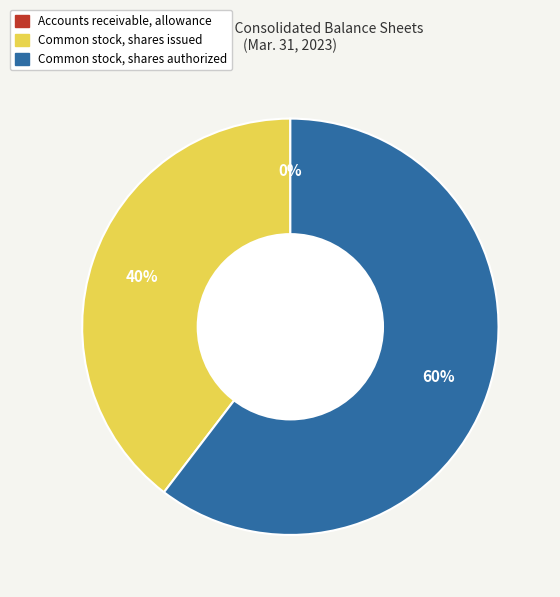

Is the sum of Common stock, shares issued and Common stock, shares authorized greater than half?

Yes